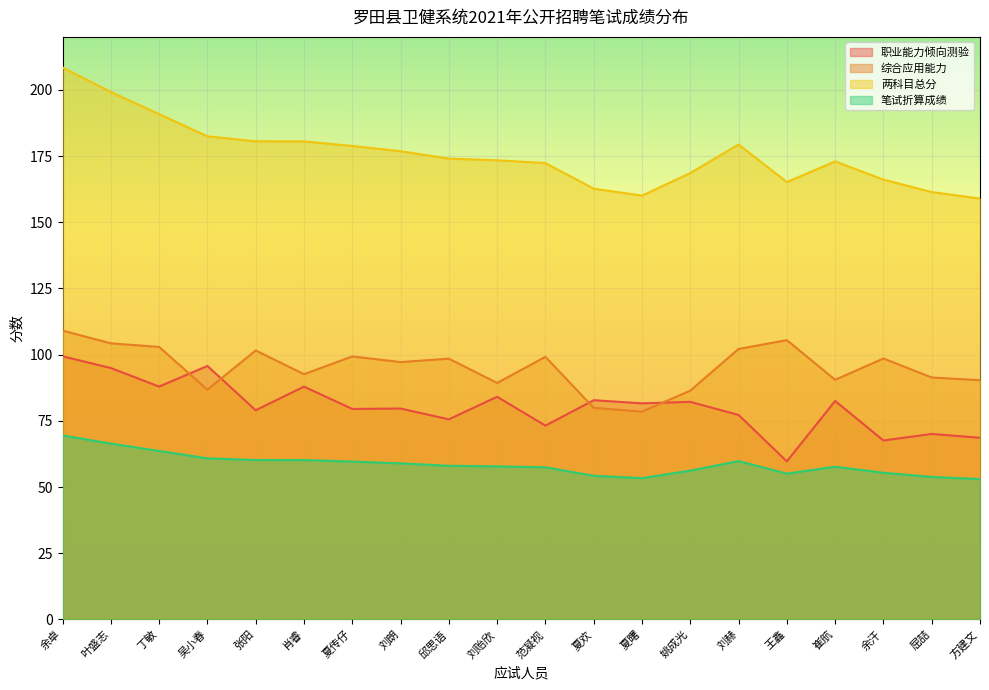

How many interior local peaks does the 笔试折算成绩 series have?

2